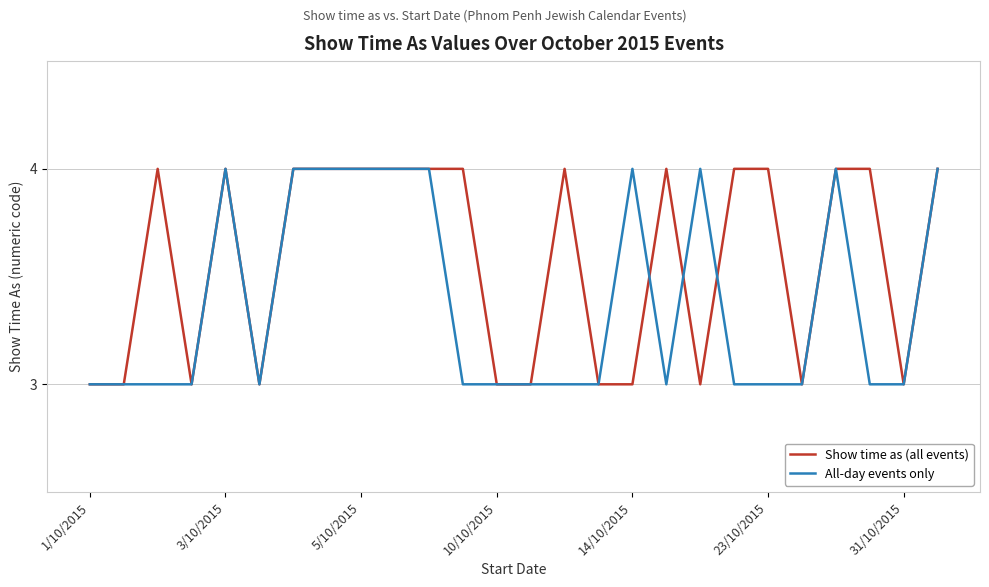

What are all the series names shown in the legend?

Show time as (all events), All-day events only